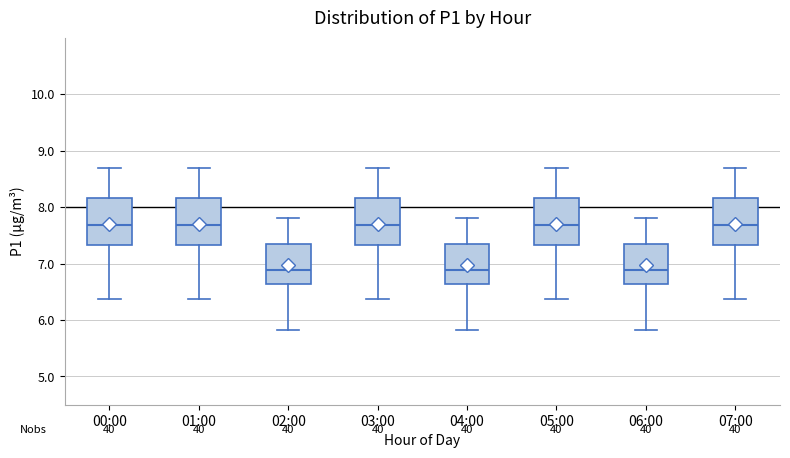

Reading left to right, read every box against the y-axis: the position of its median line, the range the box covers, and the ends of its whiskers. The values are not printed on the chart, so give them approximately, as read against the axis.

00:00: median 7.7, box 7.3 to 8.2, whiskers 6.4 to 8.7
01:00: median 7.7, box 7.3 to 8.2, whiskers 6.4 to 8.7
02:00: median 6.9, box 6.6 to 7.4, whiskers 5.8 to 7.8
03:00: median 7.7, box 7.3 to 8.2, whiskers 6.4 to 8.7
04:00: median 6.9, box 6.6 to 7.4, whiskers 5.8 to 7.8
05:00: median 7.7, box 7.3 to 8.2, whiskers 6.4 to 8.7
06:00: median 6.9, box 6.6 to 7.4, whiskers 5.8 to 7.8
07:00: median 7.7, box 7.3 to 8.2, whiskers 6.4 to 8.7